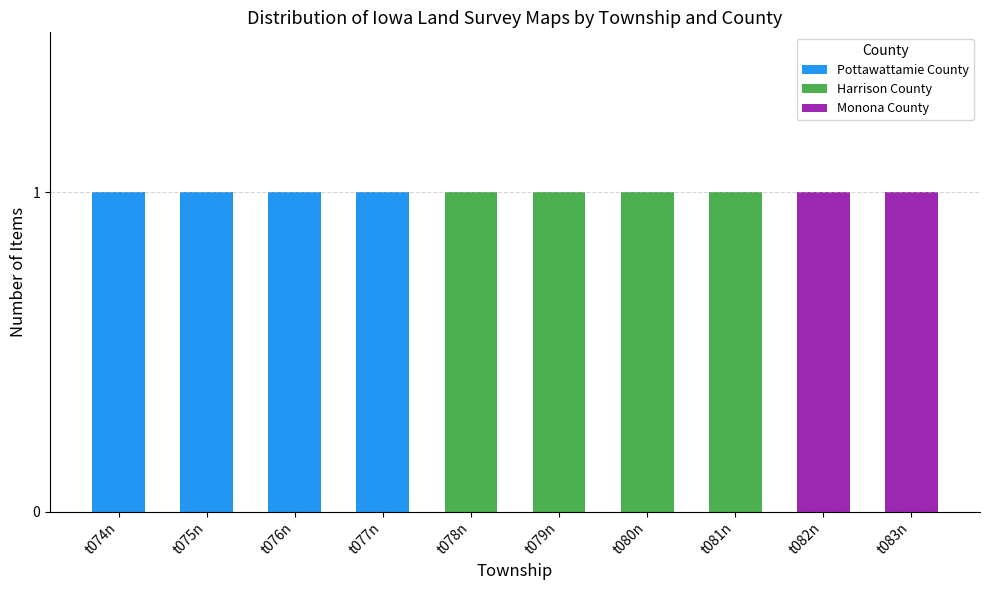

True or false: Pottawattamie County has a value of 0 at t081n.

True